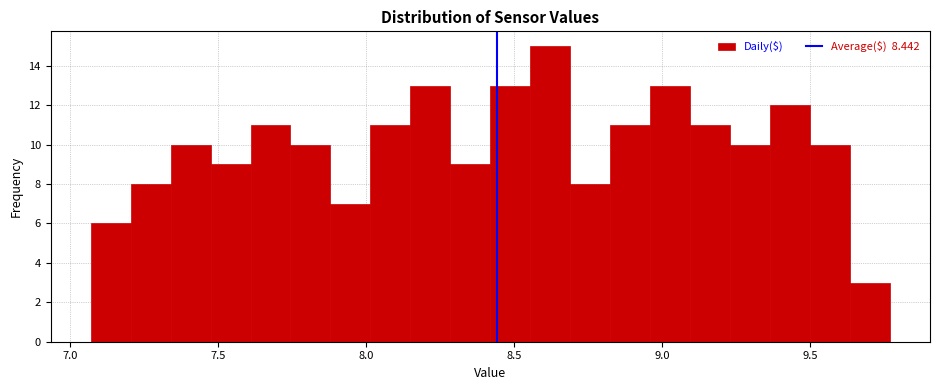

Around what value on the x-axis is the tallest bar? Give the approximate position of its centre, as read against the axis.

8.60